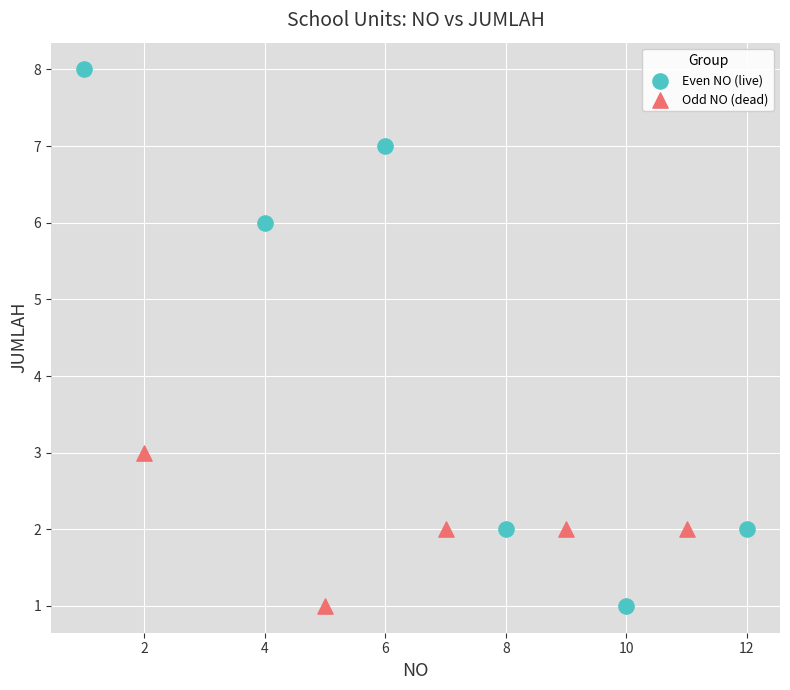

What are all the series names shown in the legend?

Even NO (live), Odd NO (dead)